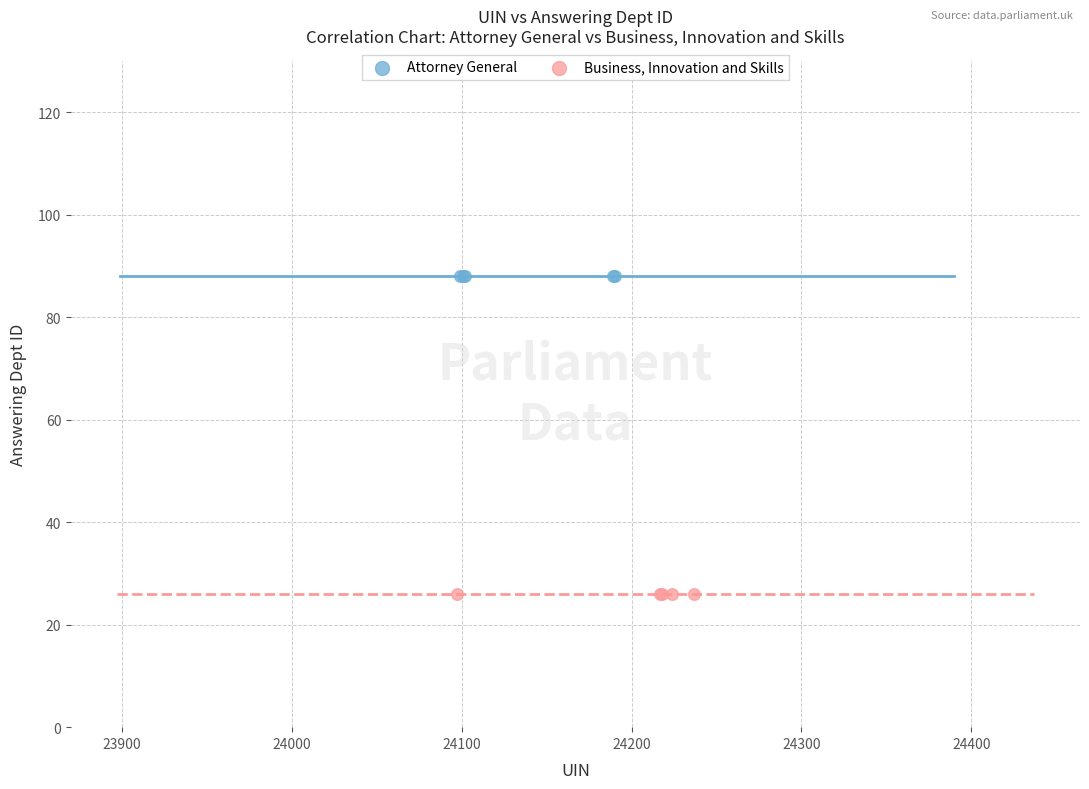

Which series contains the highest Y value?

Attorney General